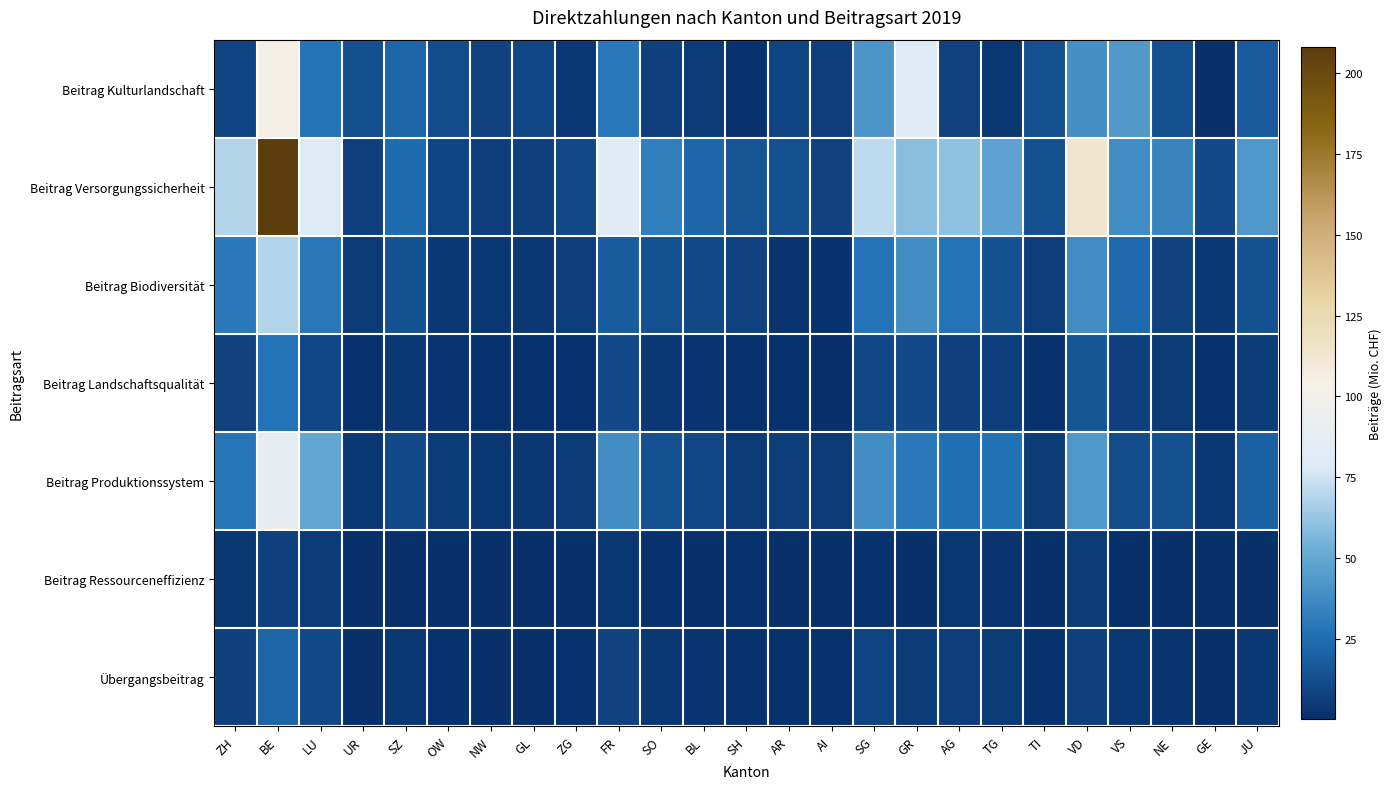

Count the number of categories in the chart.

25